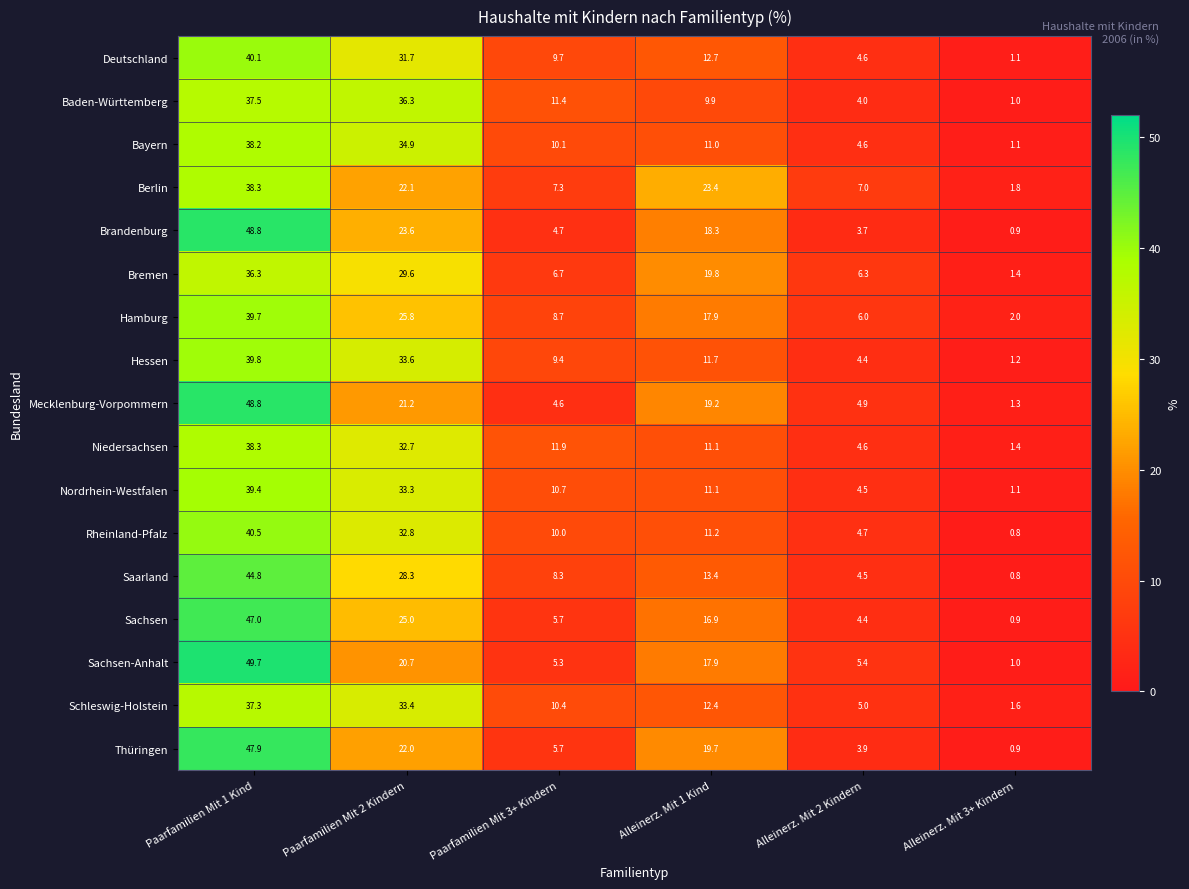

The Bremen series shows 4.7 at Alleinerz. Mit 1 Kind. True or false?

False